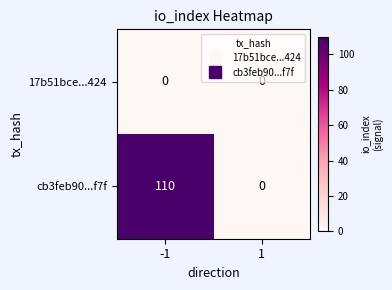

True or false: cb3feb90...f7f has a value of 110 at -1.

True